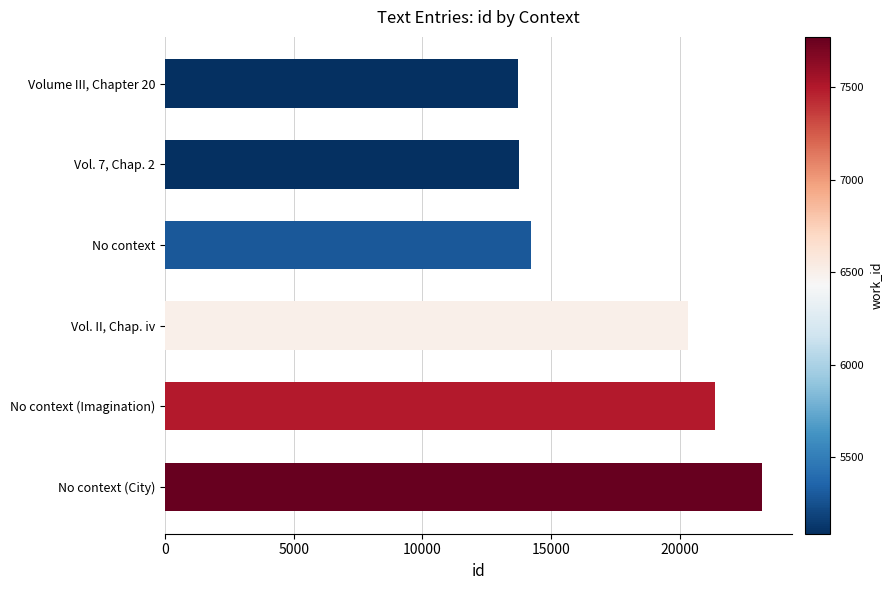

How many data points does each series have?

6